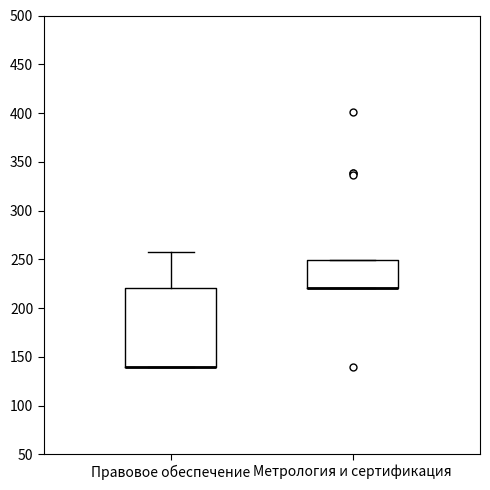

Where is the upper edge of the box for Метрология и сертификация on the y-axis? The values are not printed on the chart, so give them approximately, as read against the axis.

250